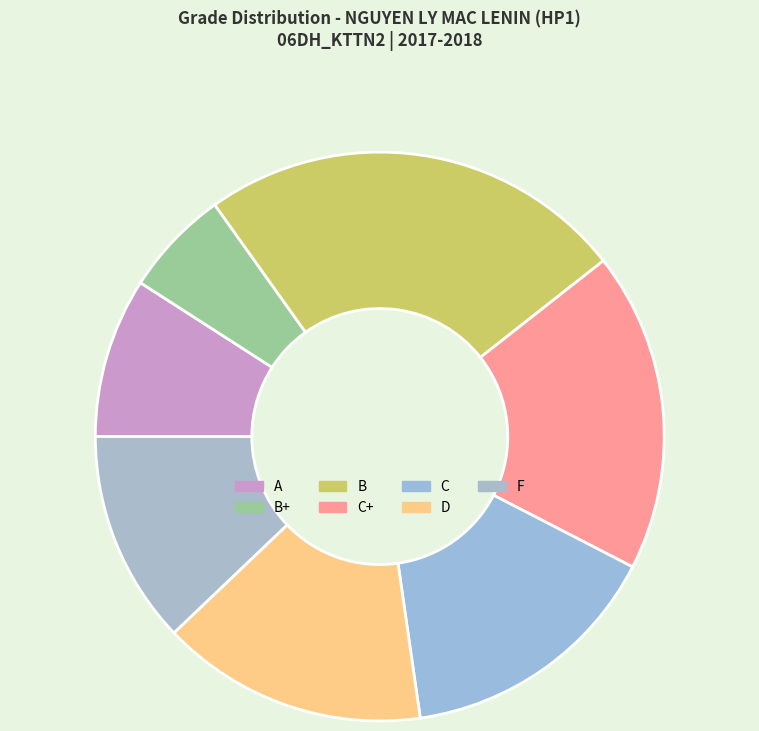

Rank the categories by value from highest to lowest.

B, C+, C, D, F, A, B+